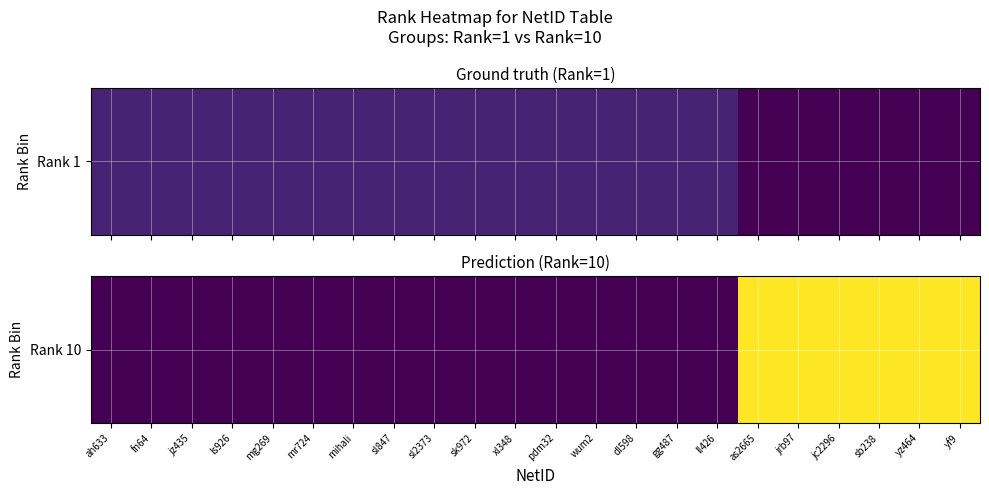

Count the number of values greater than 0.

6